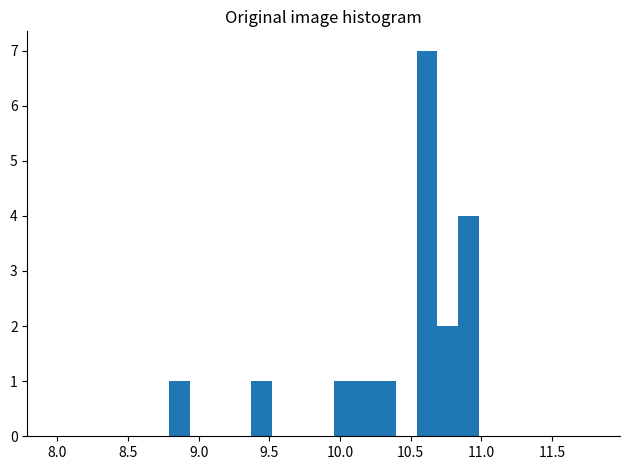

Around what value on the x-axis is the tallest bar? Give the approximate position of its centre, as read against the axis.

10.60